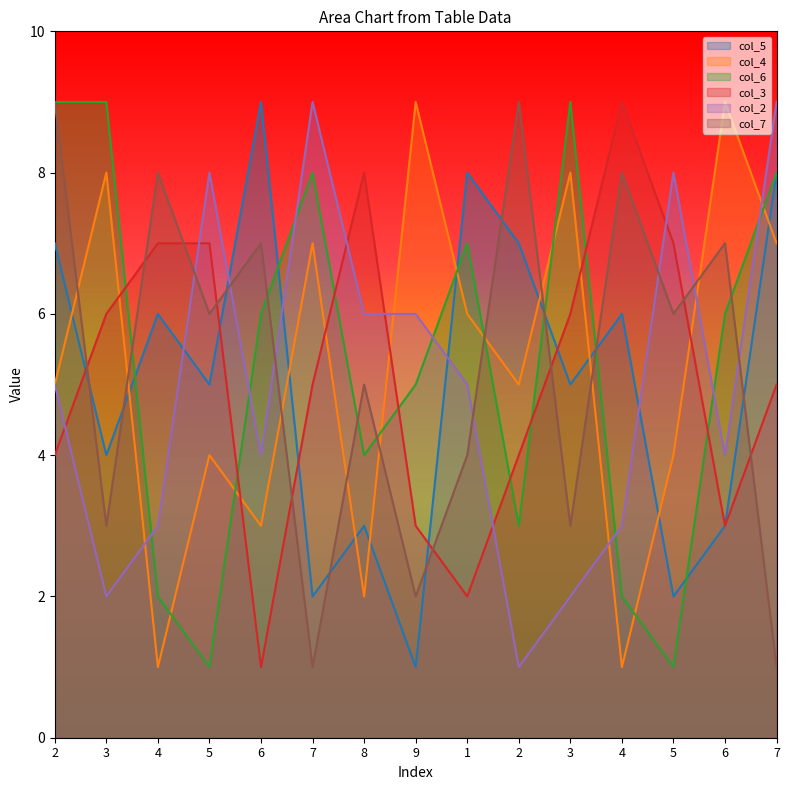

At how many categories does at least one series exceed 8?

10